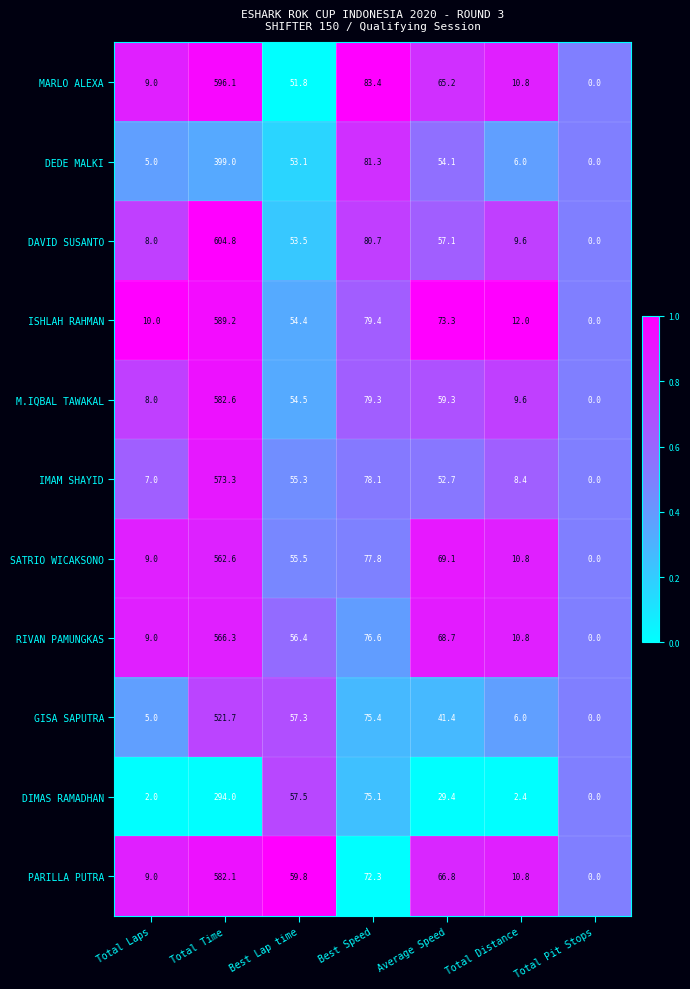

Rank the series by their maximum value, from highest to lowest.

DAVID SUSANTO, MARLO ALEXA, ISHLAH RAHMAN, M.IQBAL TAWAKAL, PARILLA PUTRA, IMAM SHAYID, RIVAN PAMUNGKAS, SATRIO WICAKSONO, GISA SAPUTRA, DEDE MALKI, DIMAS RAMADHAN